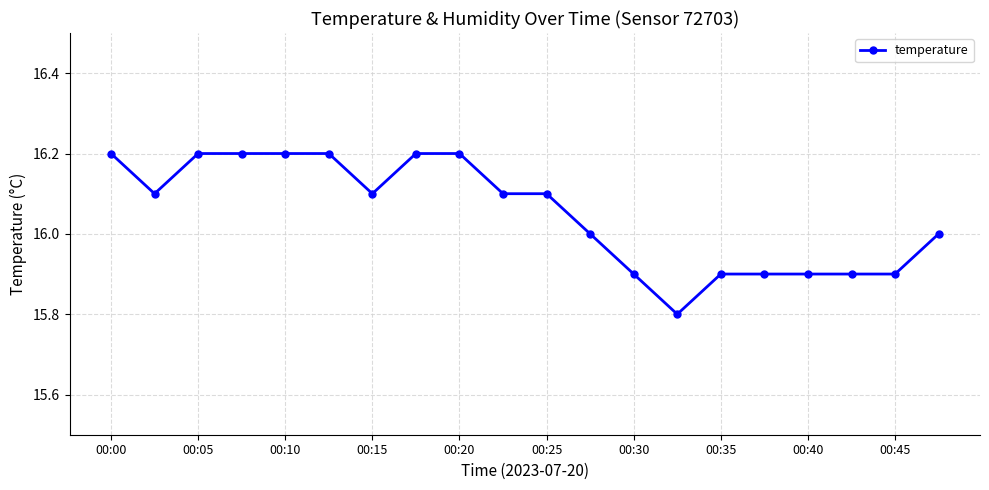

What is the average value?

16.1